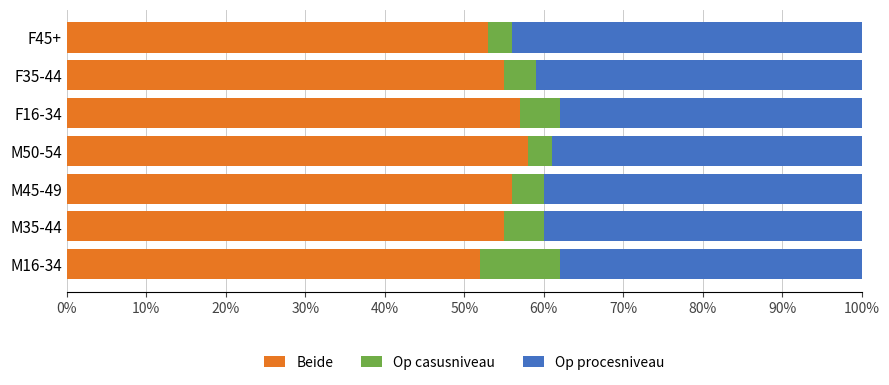

The value of Beide at M35-44 is 27. True or false?

False